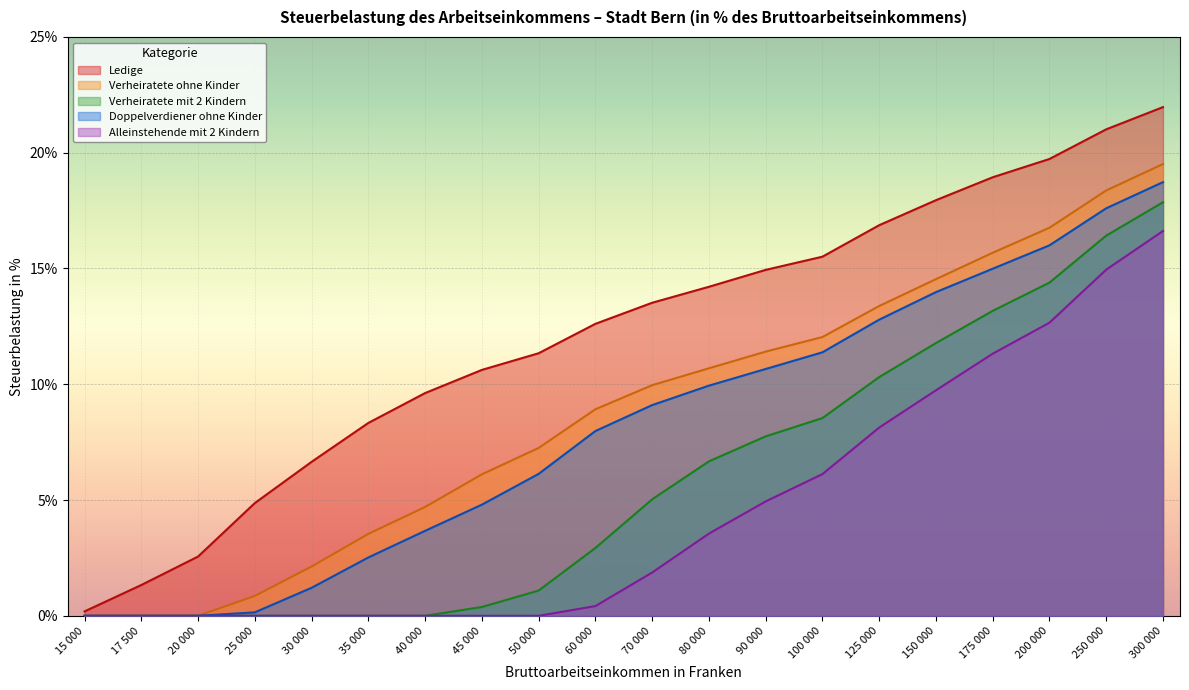

Reading right to left, transcribe all the data shown in this chart.

Ledige: 22.0	21.0	19.7	18.9	17.9	16.9	15.5	14.9	14.2	13.5	12.6	11.3	10.6	9.6	8.3	6.7	4.9	2.6	1.3	0.2
Verheiratete ohne Kinder: 19.5	18.4	16.8	15.7	14.5	13.4	12.0	11.4	10.7	10.0	8.9	7.2	6.1	4.7	3.5	2.1	0.9	0.0	0.0	0.0
Verheiratete mit 2 Kindern: 17.9	16.4	14.4	13.2	11.8	10.3	8.5	7.8	6.7	5.0	2.9	1.1	0.4	0.0	0.0	0.0	0.0	0.0	0.0	0.0
Doppelverdiener ohne Kinder: 18.7	17.6	16.0	15.0	14.0	12.8	11.4	10.7	9.9	9.1	8.0	6.1	4.8	3.7	2.5	1.2	0.1	0.0	0.0	0.0
Alleinstehende mit 2 Kindern: 16.6	14.9	12.7	11.3	9.7	8.1	6.1	4.9	3.5	1.9	0.4	0.0	0.0	0.0	0.0	0.0	0.0	0.0	0.0	0.0